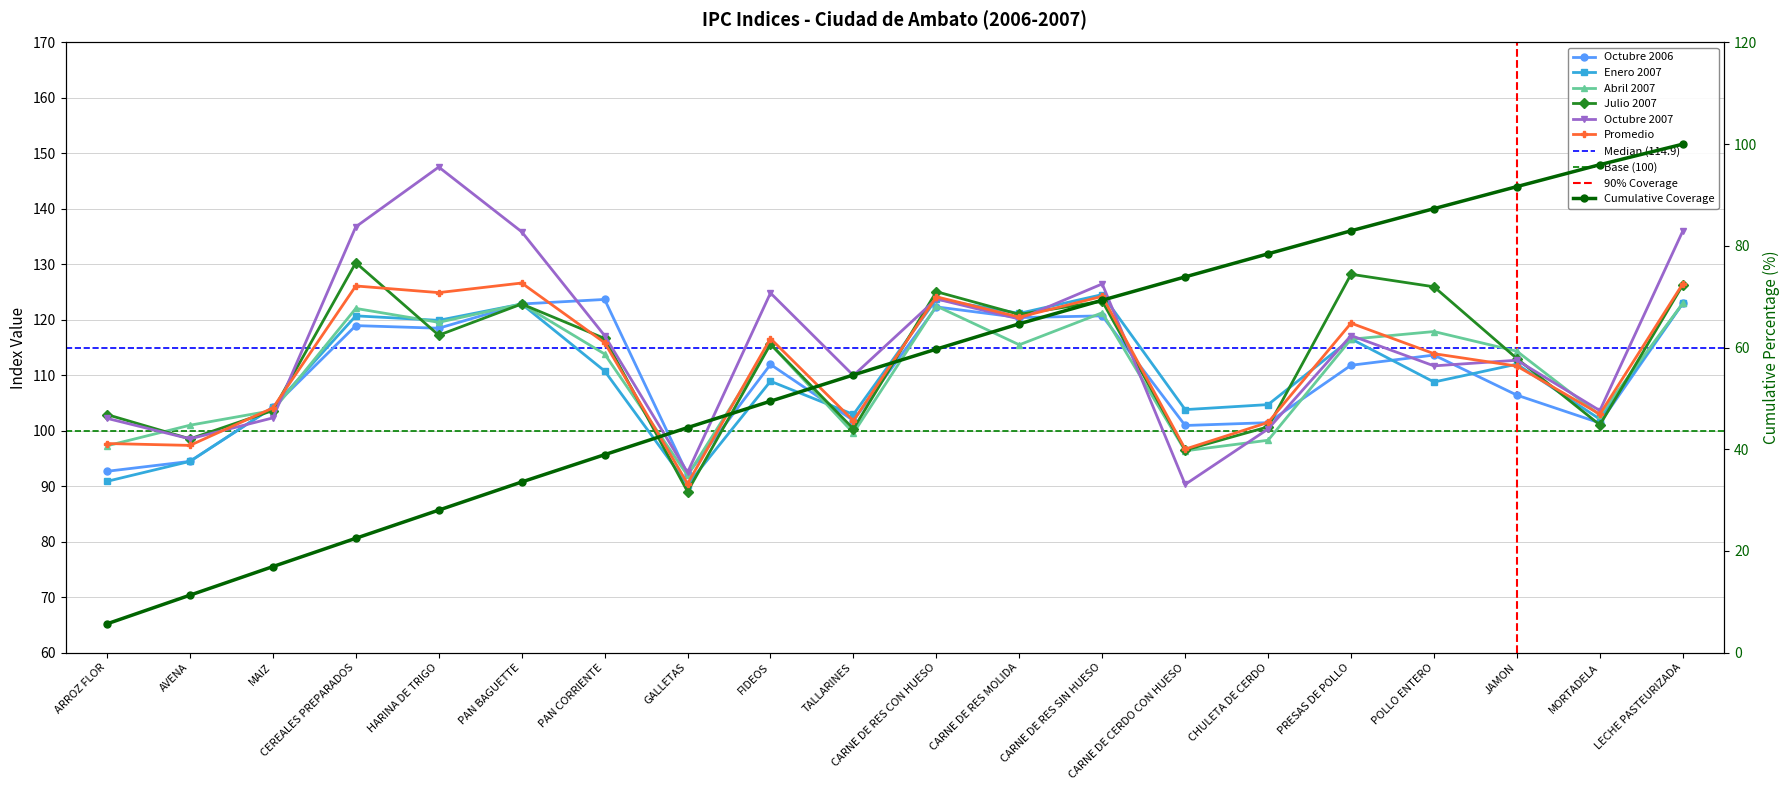

Which series changed the most between AVENA and JAMON?

Enero 2007